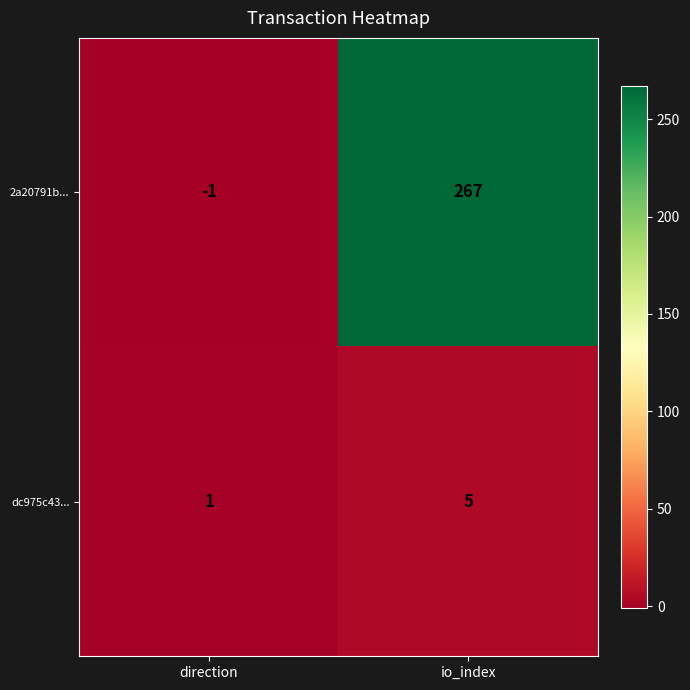

What is the smallest value displayed?

-1